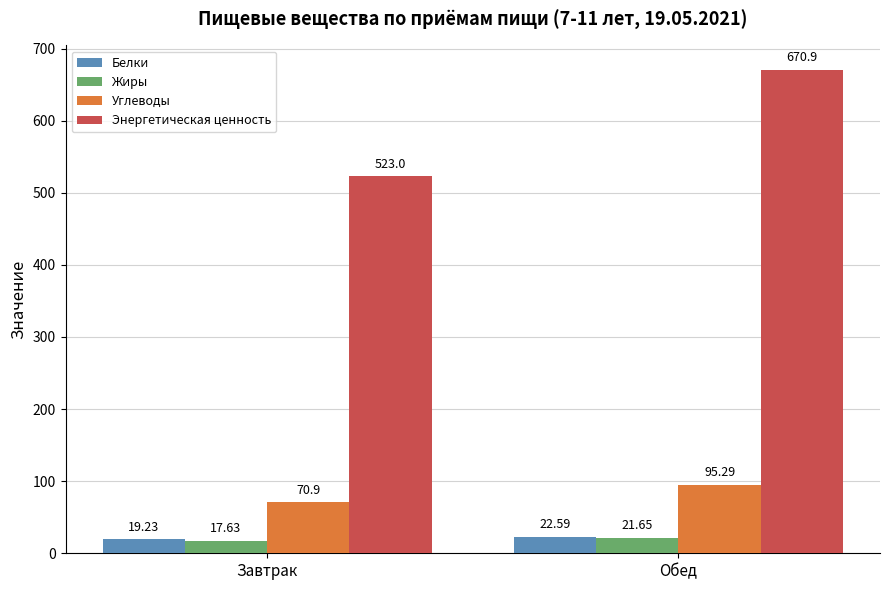

Is it true that Углеводы equals 70.9 at Завтрак?

True